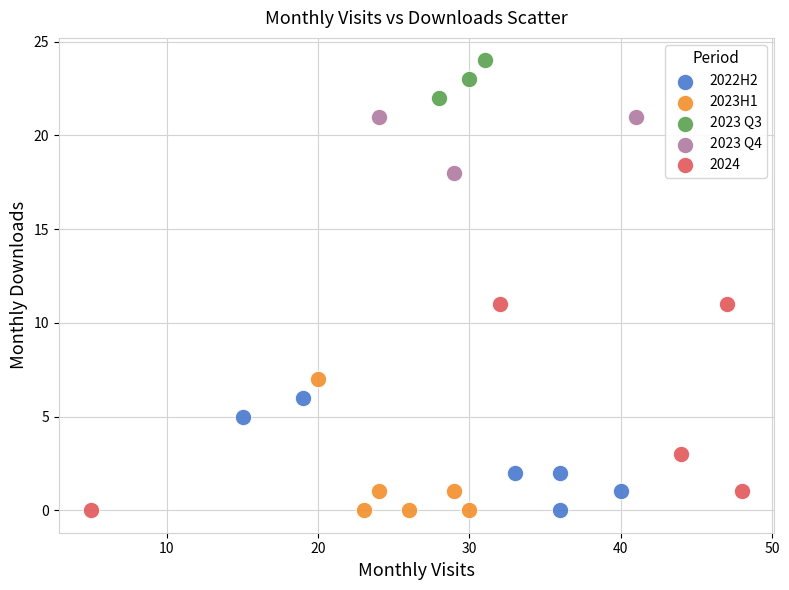

Which series has the largest Y range (max minus min)?

2024